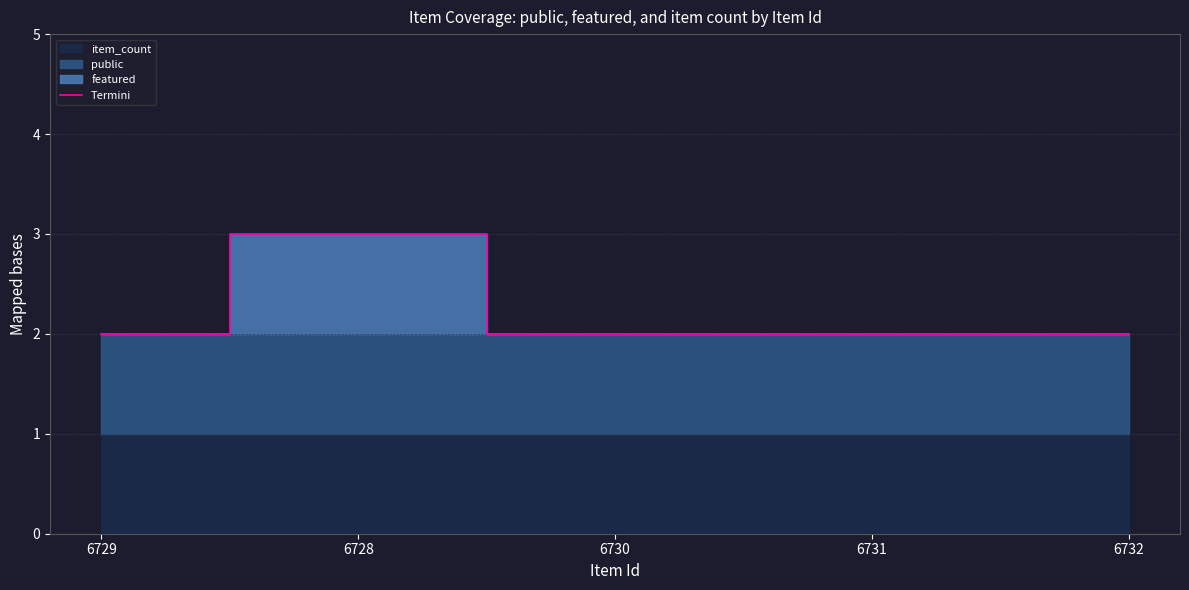

Count the values in the range 2 to 3.

5